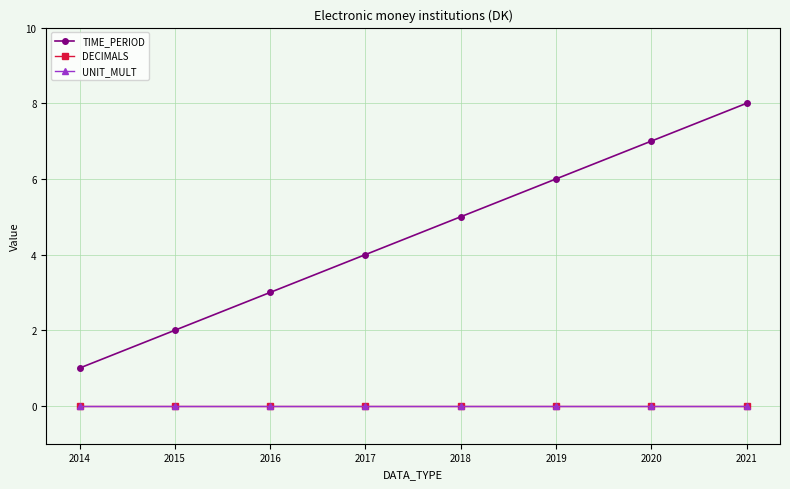

The TIME_PERIOD series shows 4 at 2017. True or false?

True